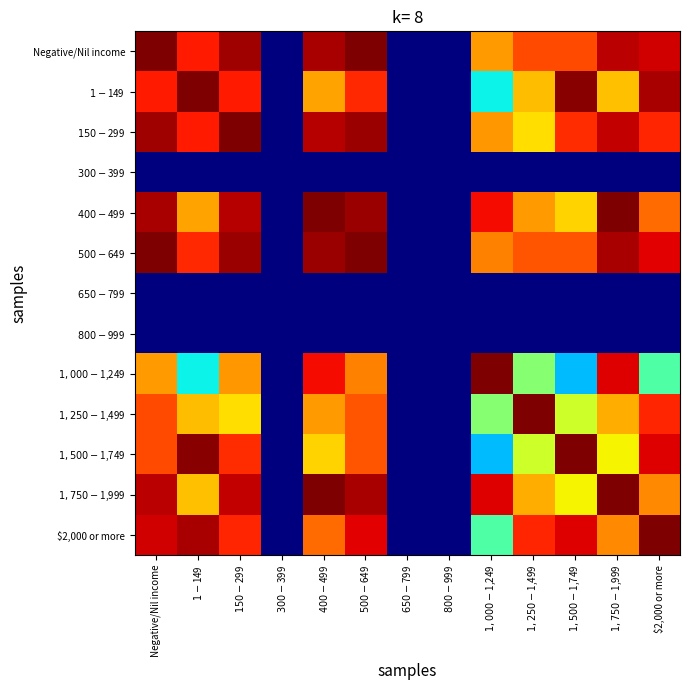

At how many categories does at least one series exceed 0?

10